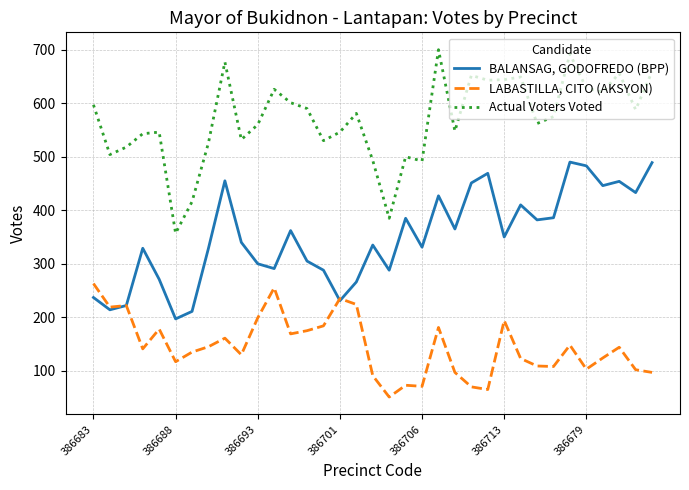

Rank the series by their average value, from lowest to highest.

LABASTILLA, CITO (AKSYON), BALANSAG, GODOFREDO (BPP), Actual Voters Voted